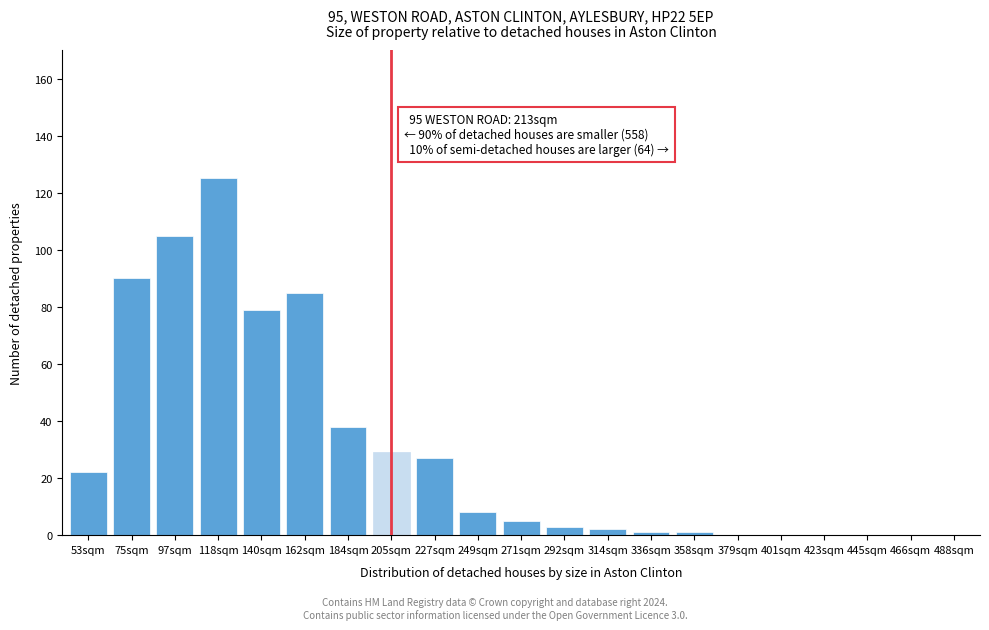

Reading left to right, extract all data points from this chart.

53sqm=22	75sqm=90	97sqm=105	118sqm=125	140sqm=79	162sqm=85	184sqm=38	205sqm=29	227sqm=27	249sqm=8	271sqm=5	292sqm=3	314sqm=2	336sqm=1	358sqm=1	379sqm=0	401sqm=0	423sqm=0	445sqm=0	466sqm=0	488sqm=0